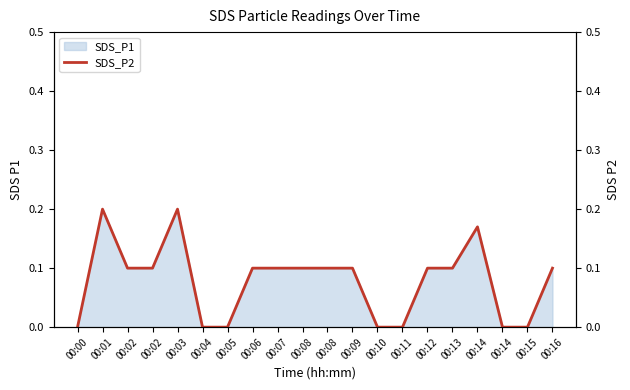

At which category does the data reach its first local peak?

00:01